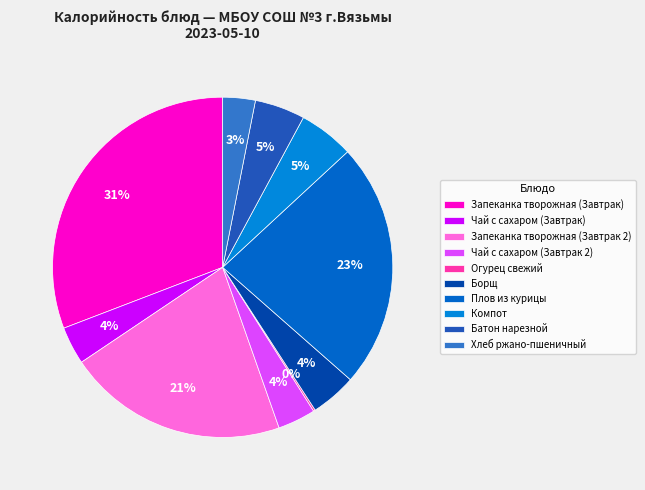

What is the largest slice in the pie chart?

Запеканка творожная (Завтрак)